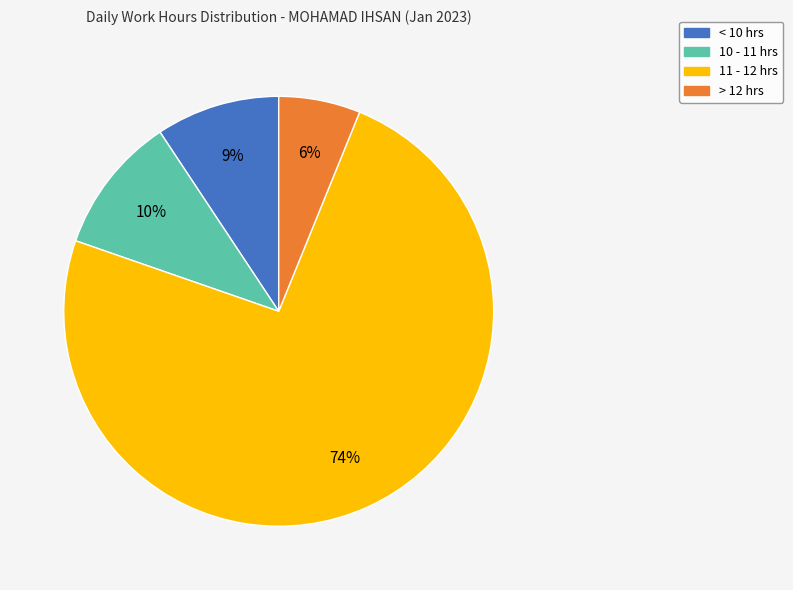

How many slices are in this pie chart?

4